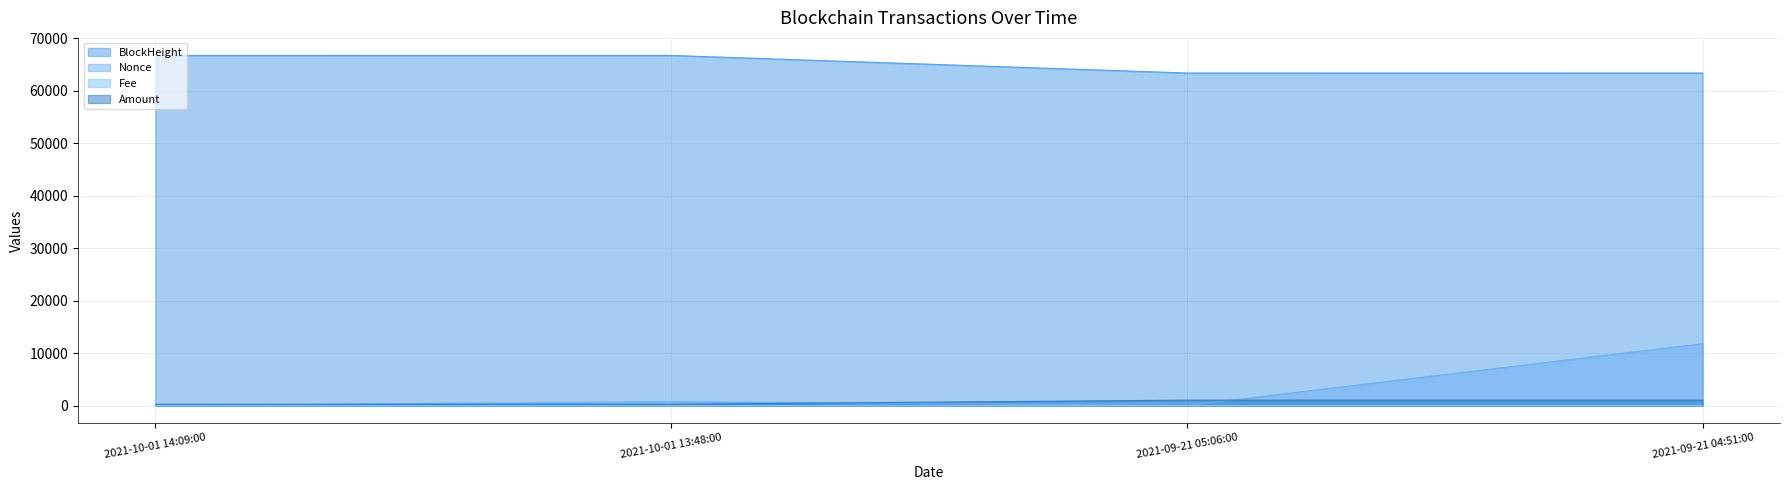

In Fee, how many points are lower than both neighbors (excluding endpoints)?

1